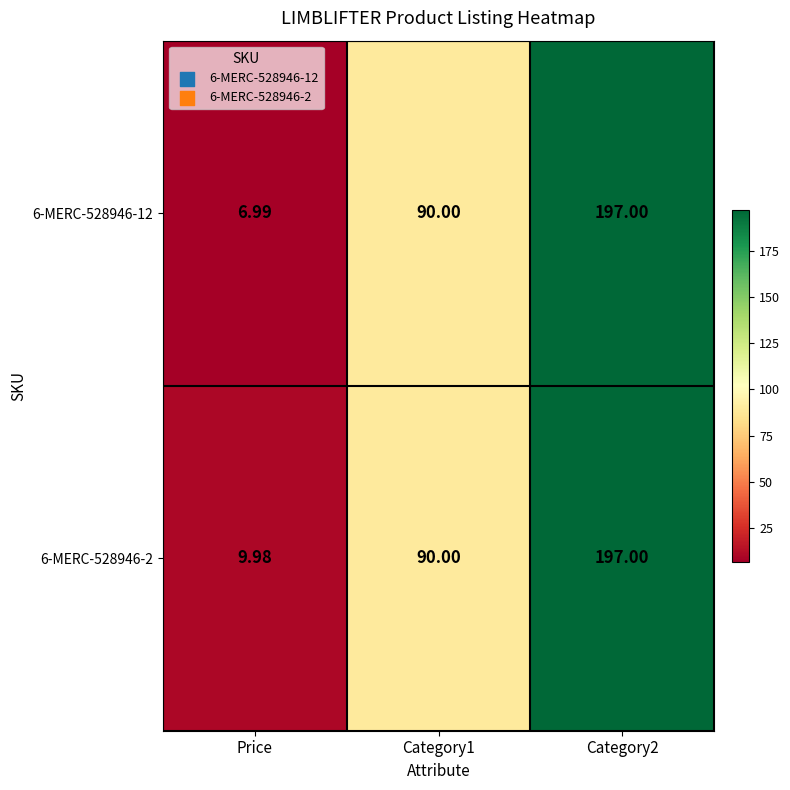

How many distinct data groups are displayed?

2